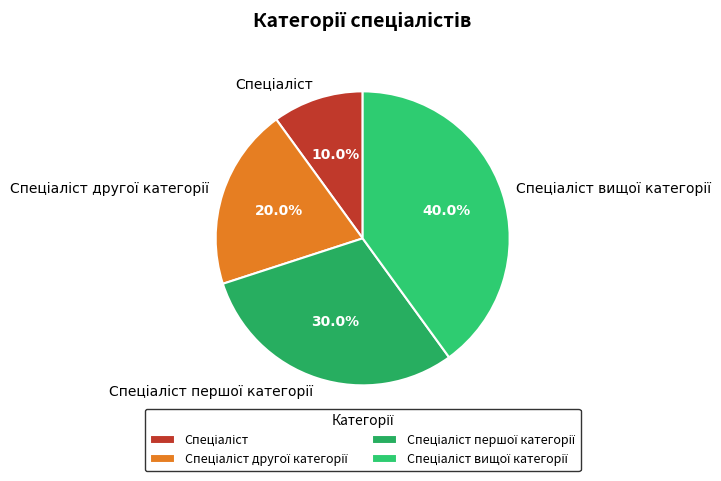

Does any single category account for the majority?

No